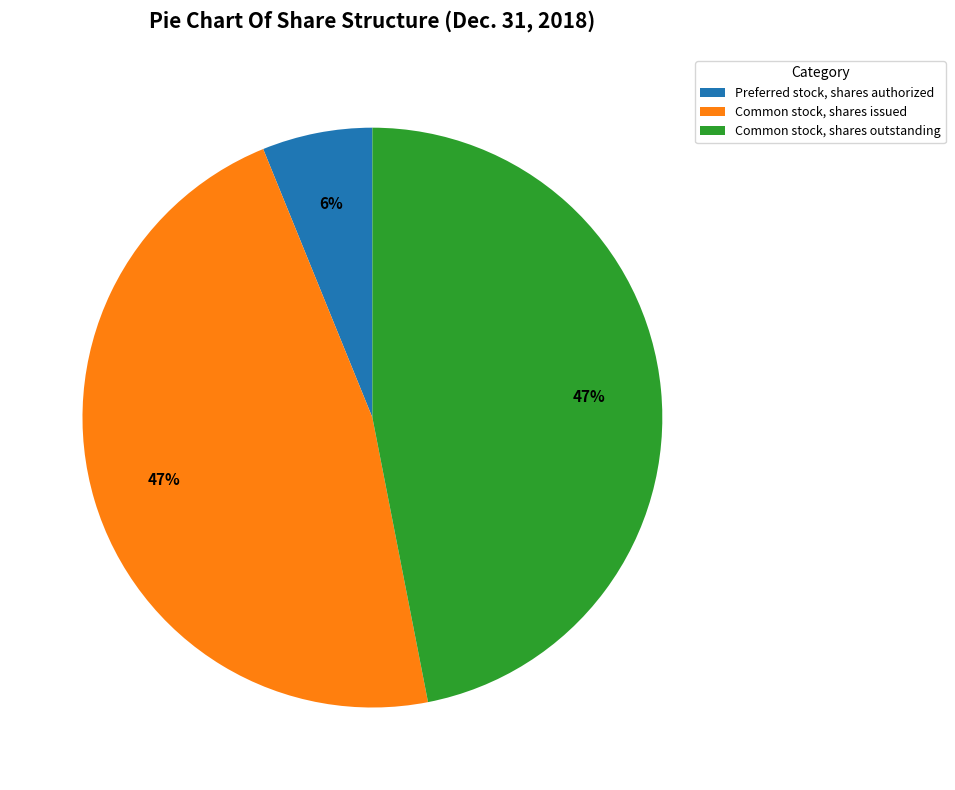

True or false: Preferred stock, shares authorized accounts for 6% of the total.

True